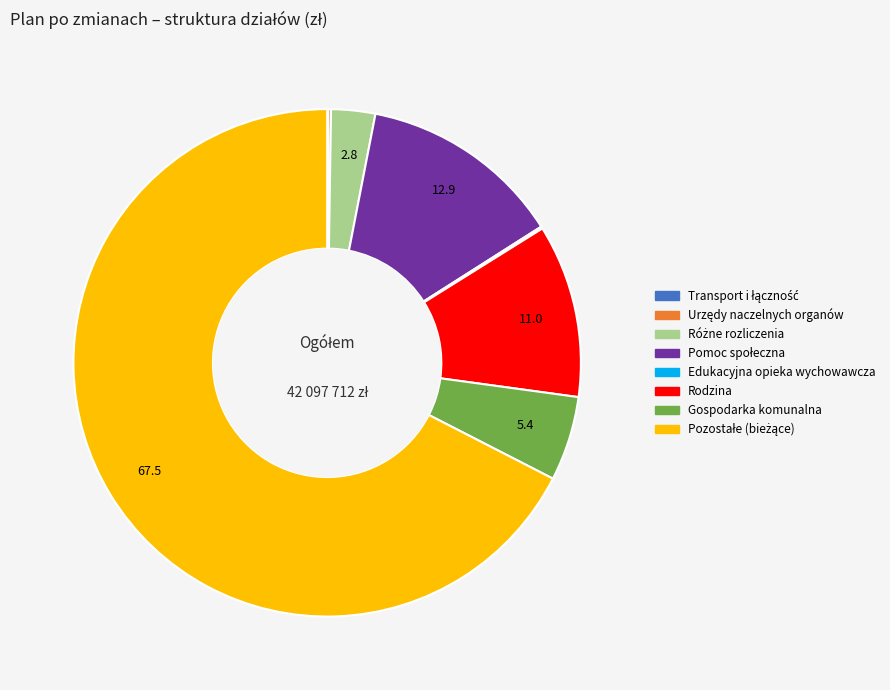

Does any single category account for the majority?

Yes